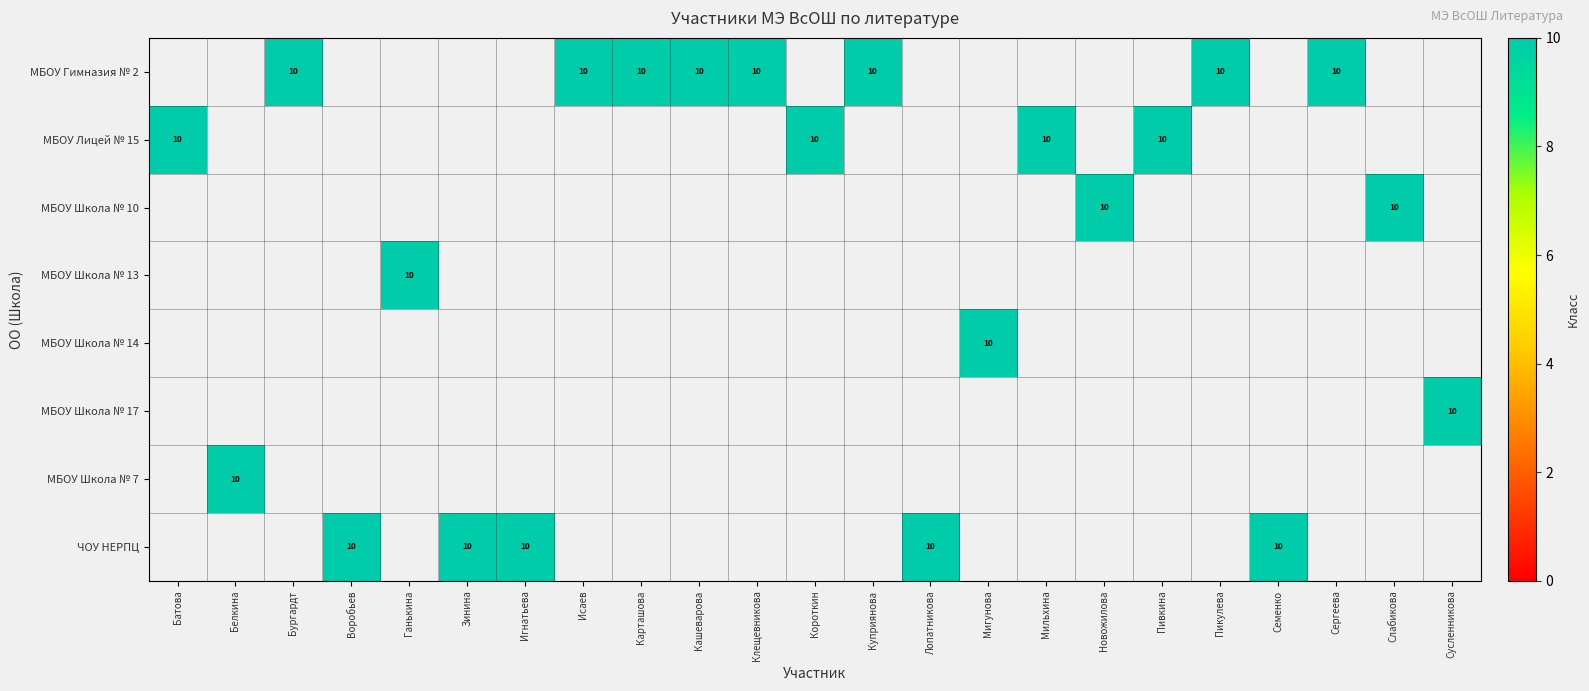

Which series has the largest total across all categories?

row_0